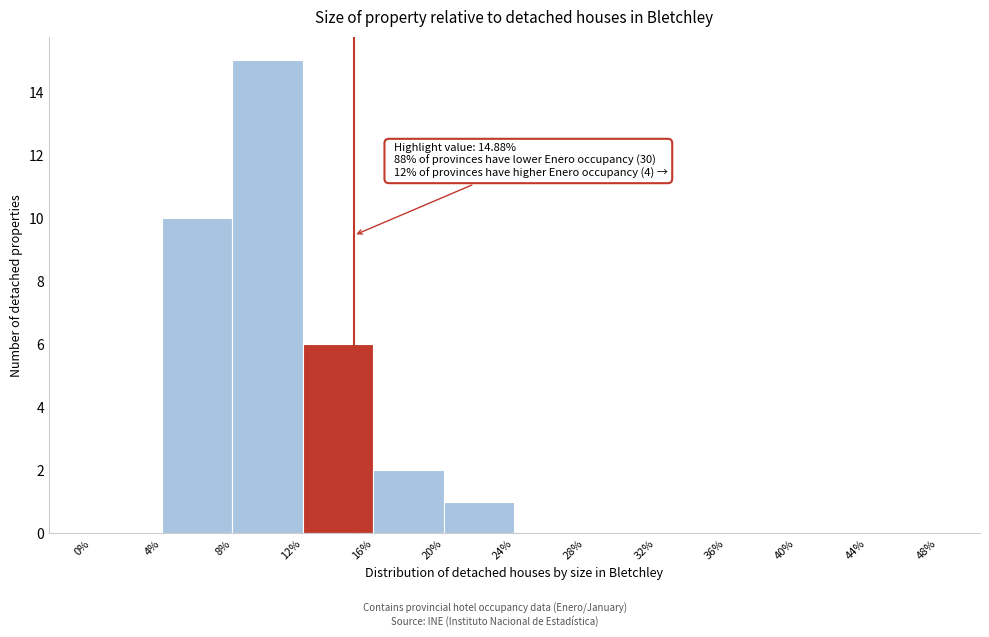

Which range on the x-axis has the tallest bar?

8% to 12%